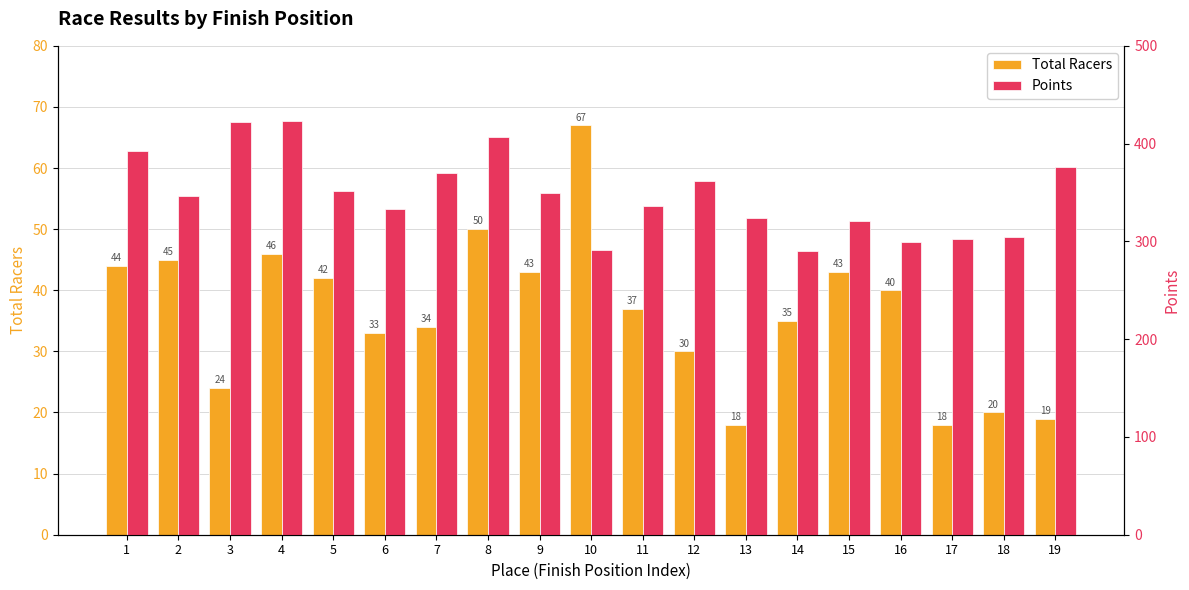

How many categories are shown in the chart?

19